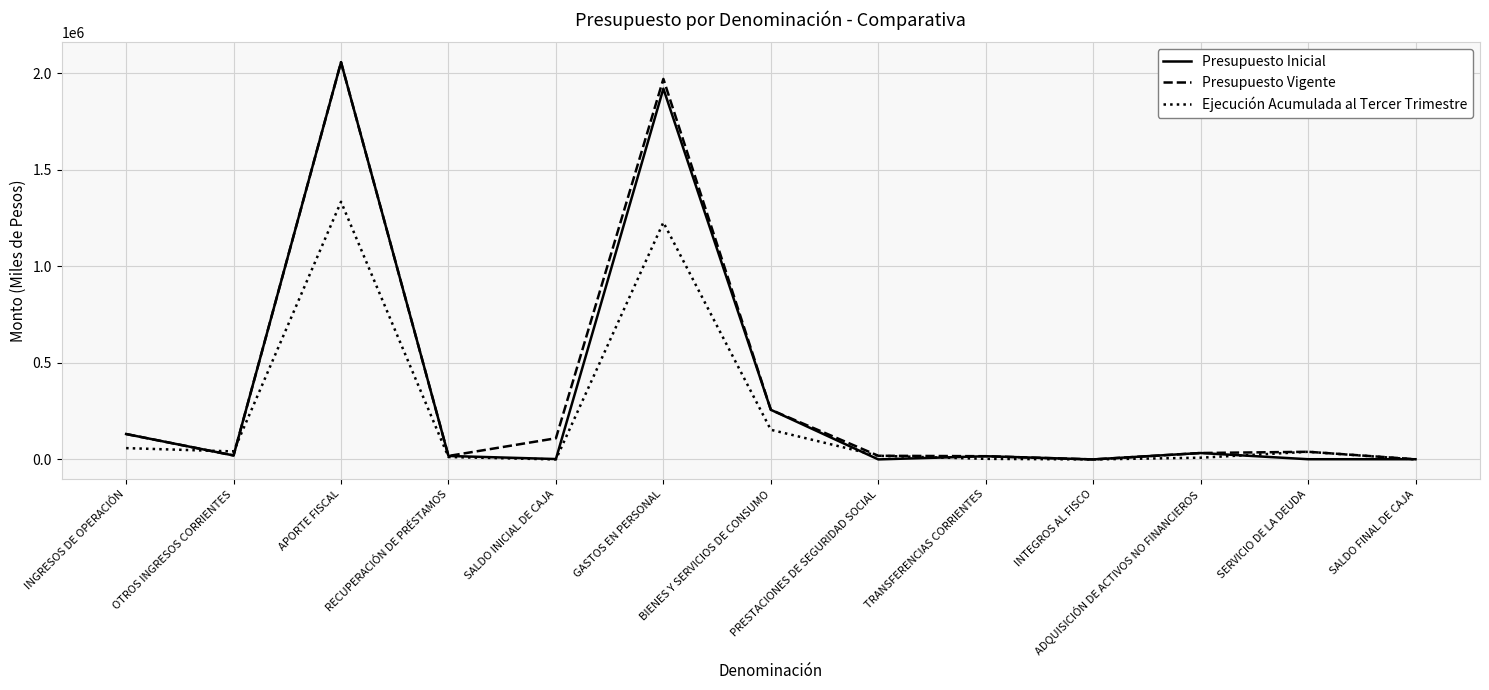

At which label is Ejecución Acumulada al Tercer Trimestre closest to 667000?

BIENES Y SERVICIOS DE CONSUMO